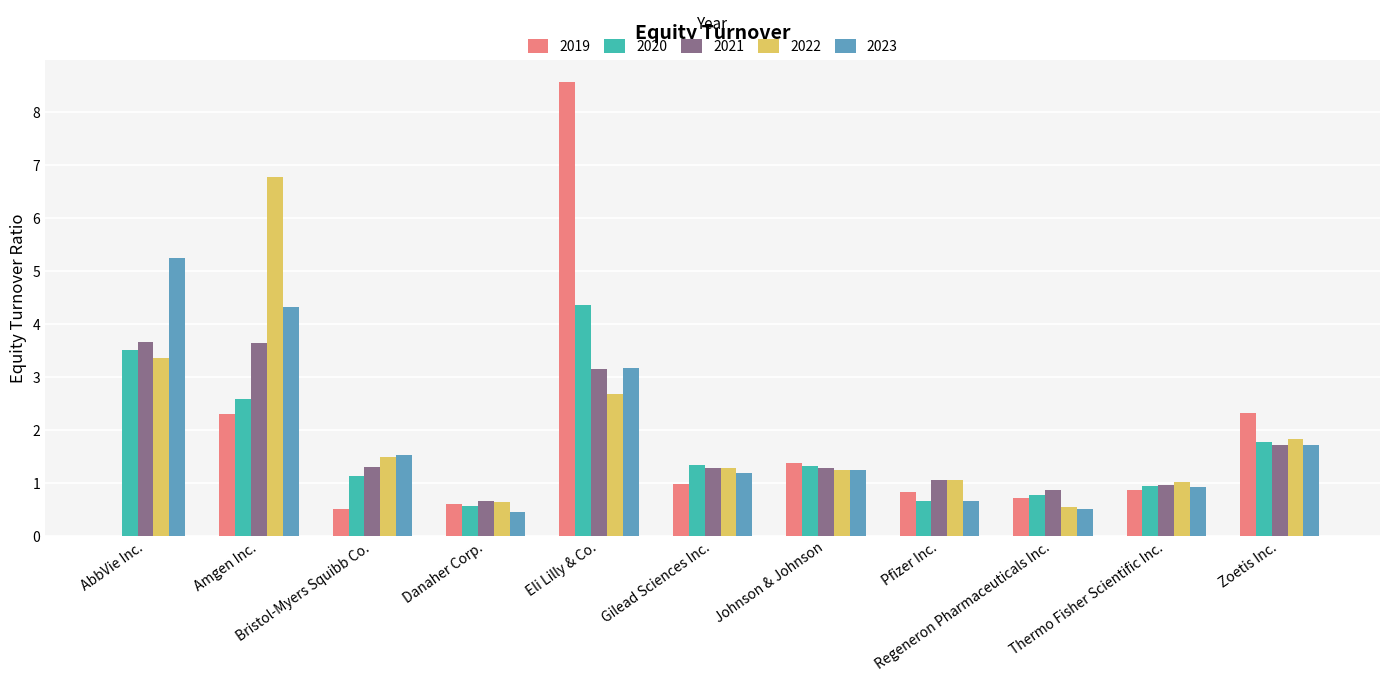

Reading left to right, list all the values displayed in this chart.

2019: 0.0	2.3	0.5	0.6	8.6	1.0	1.4	0.8	0.7	0.9	2.3
2020: 3.5	2.6	1.1	0.6	4.3	1.3	1.3	0.7	0.8	0.9	1.8
2021: 3.6	3.6	1.3	0.7	3.1	1.3	1.3	1.1	0.9	1.0	1.7
2022: 3.4	6.8	1.5	0.6	2.7	1.3	1.2	1.1	0.5	1.0	1.8
2023: 5.2	4.3	1.5	0.5	3.2	1.2	1.2	0.7	0.5	0.9	1.7